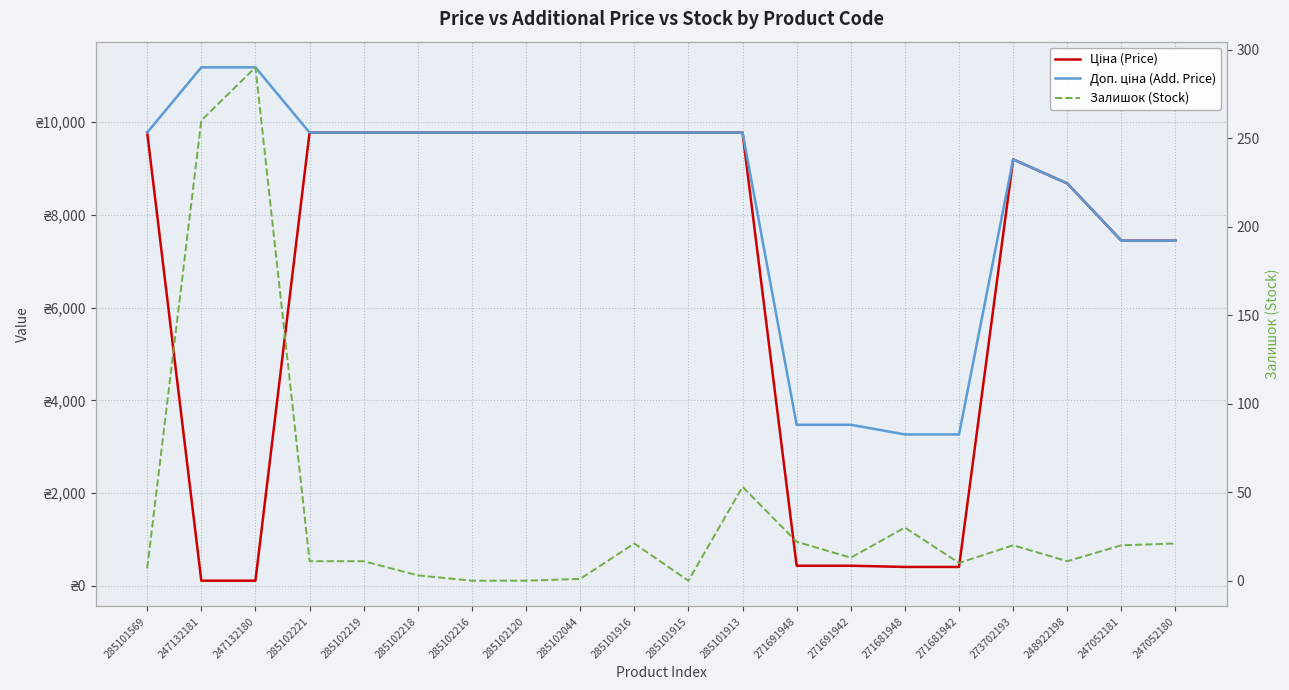

List the series in order of their peak value, lowest first.

Залишок (Stock), Ціна (Price), Доп. ціна (Add. Price)